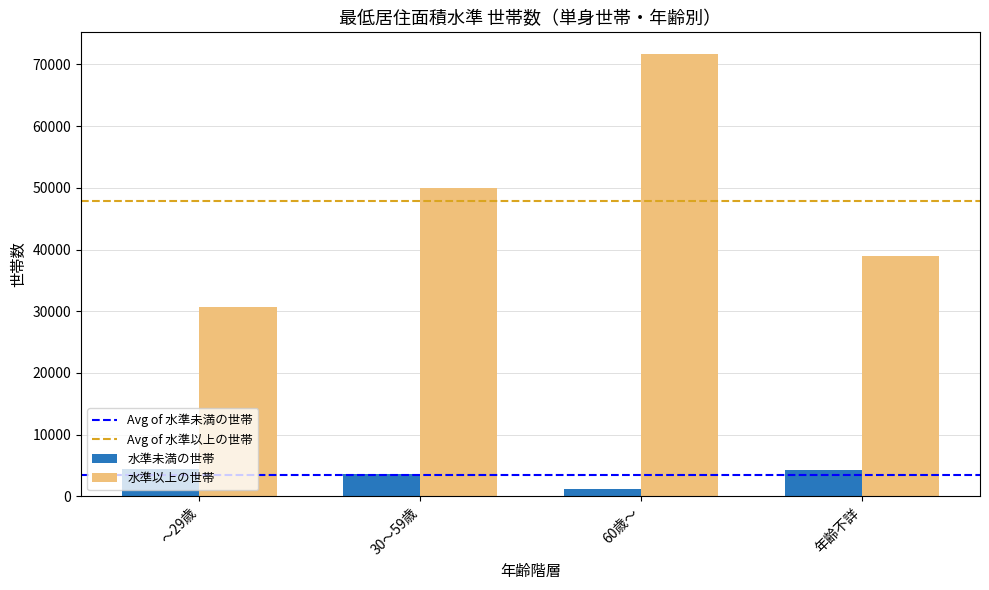

At which category is the sum across all series the highest?

60歳～